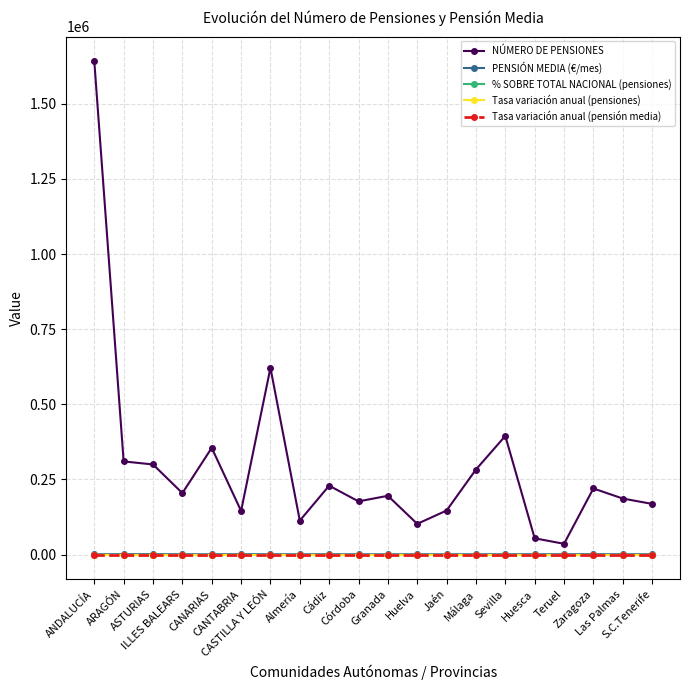

True or false: Tasa variación anual (pensiones) has more than 1 points higher than both neighbors.

True